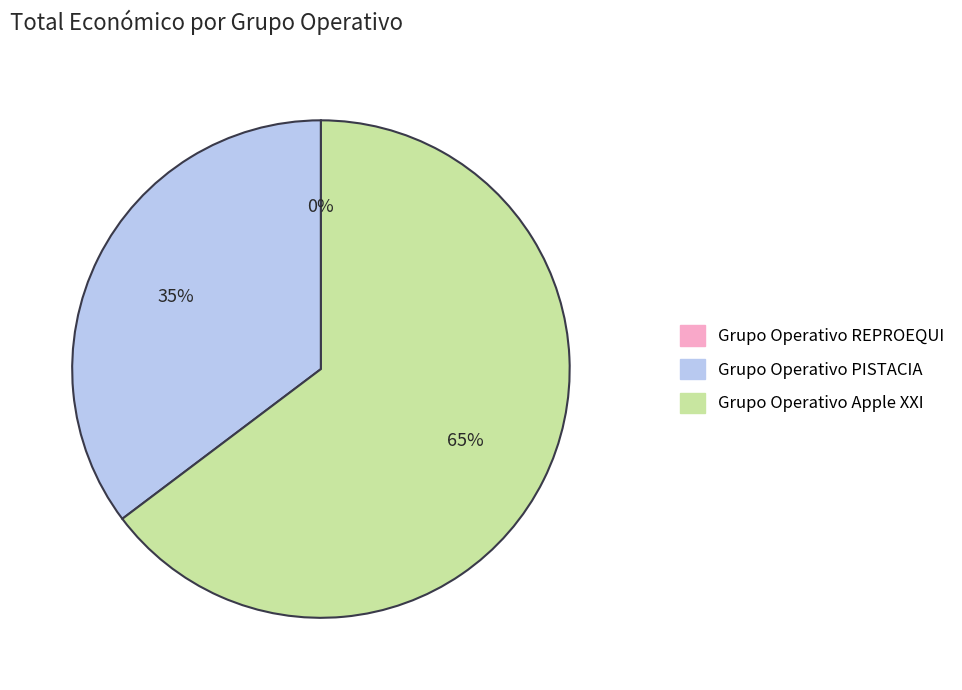

Combined, do Grupo Operativo REPROEQUI and Grupo Operativo Apple XXI account for over 50%?

Yes